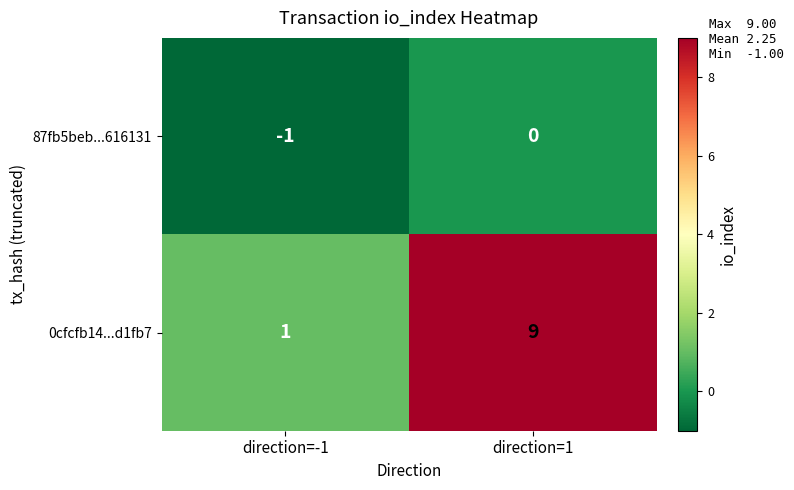

What is the average value of the 0cfcfb14...d1fb7 series?

5